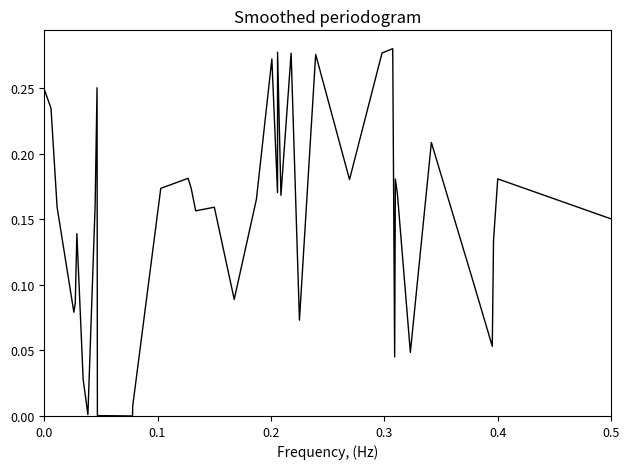

Does the chart have visible grid lines?

No